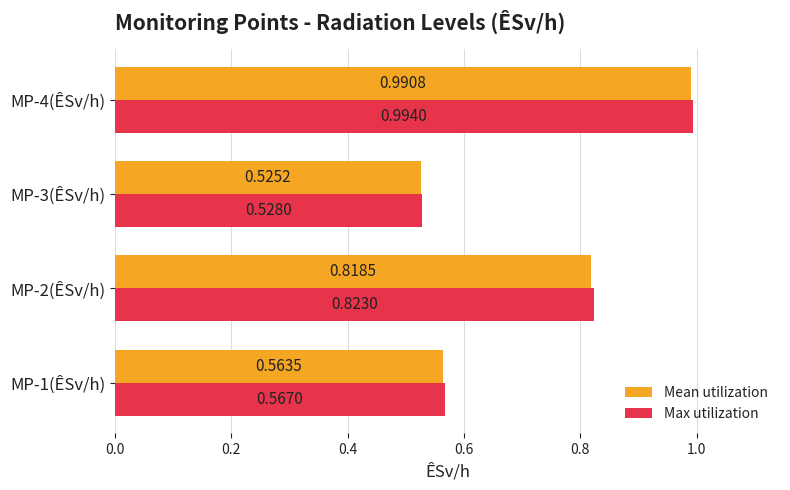

What is the sum of the Max utilization values at MP-2(ÊSv/h) and MP-1(ÊSv/h)?

1.4